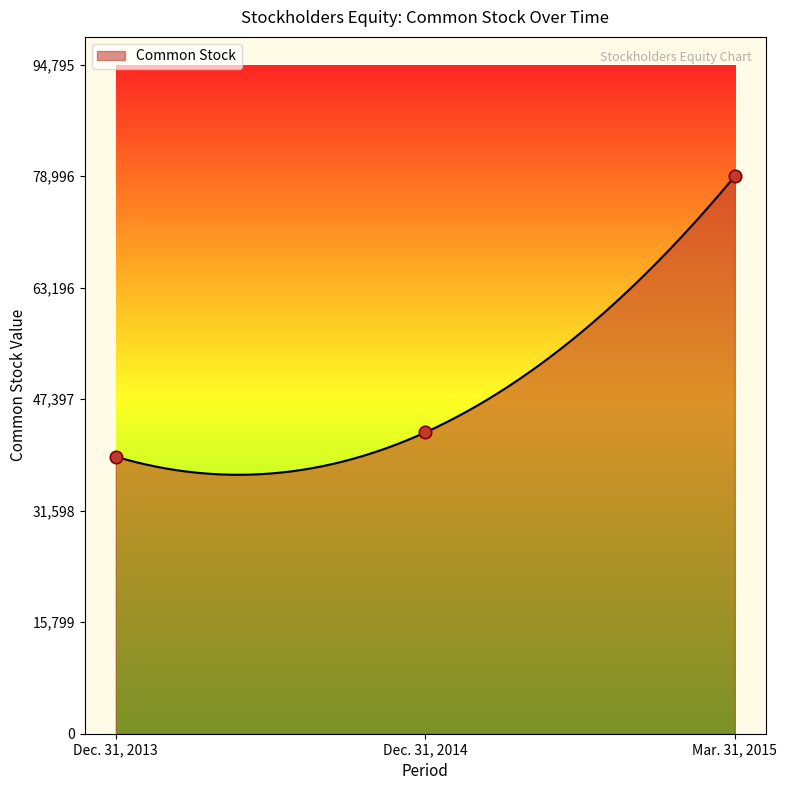

What is the change in value from Dec. 31, 2014 to Mar. 31, 2015?

+36300